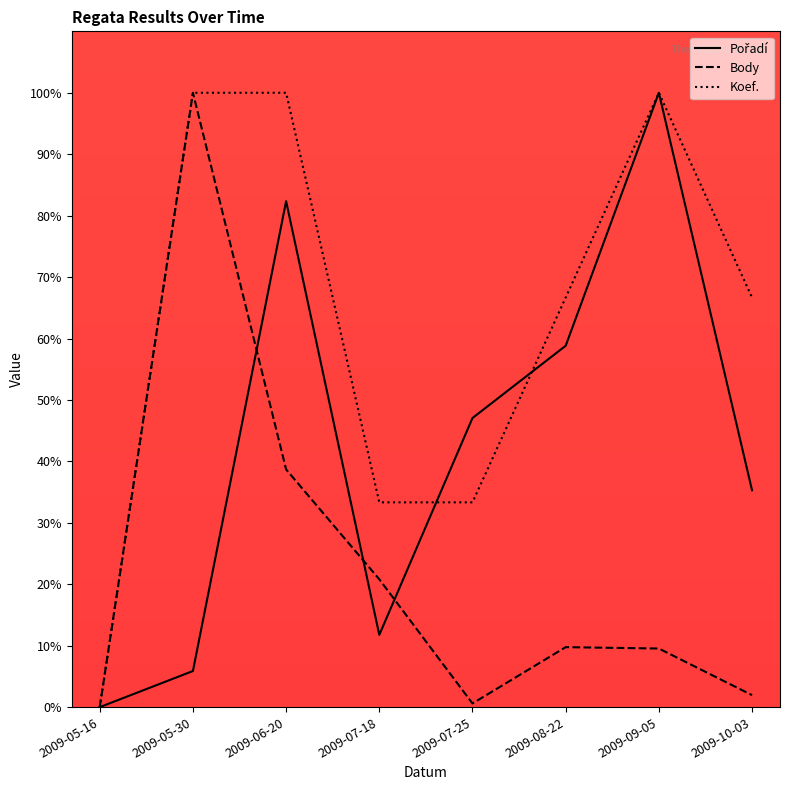

How many interior local peaks does the Koef. series have?

1